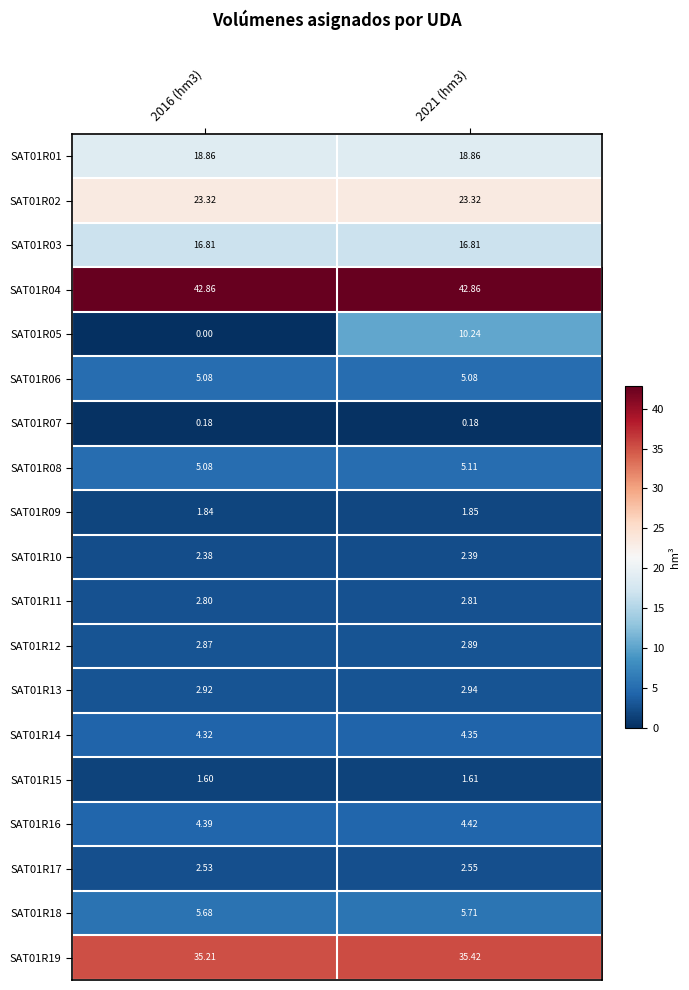

Is the value of SAT01R19 at 2021 (hm3) greater than the value of SAT01R05 at 2021 (hm3)?

Yes